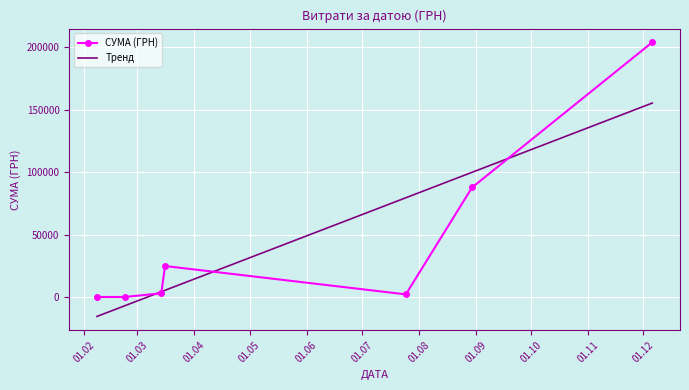

At how many categories does at least one series exceed 143504?

1